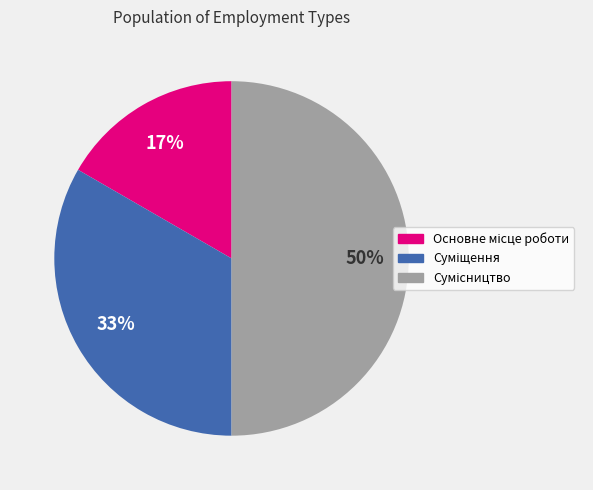

To the nearest percent, what is the average slice percentage?

33%